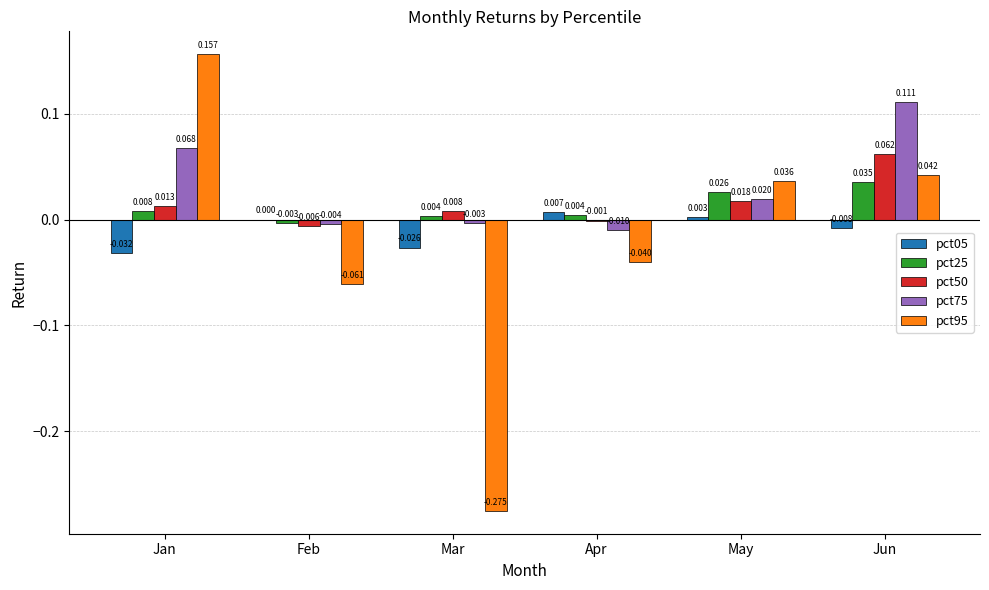

Is the value of pct50 at Mar greater than the value of pct05 at Feb?

Yes